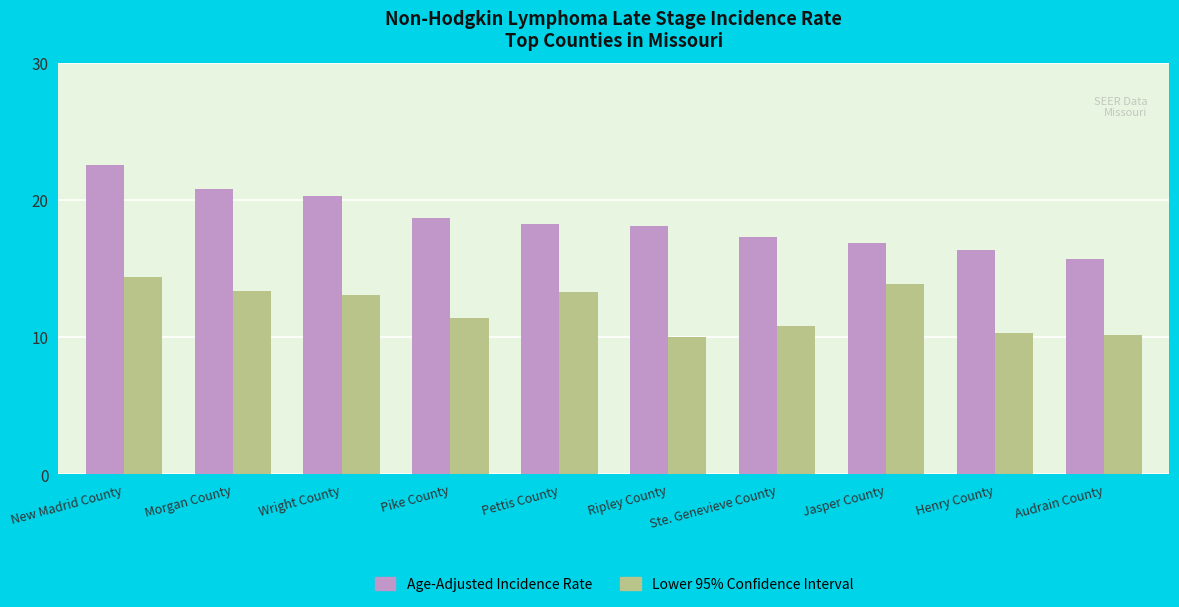

What value does the Lower 95% Confidence Interval series have at Ripley County?

10.0